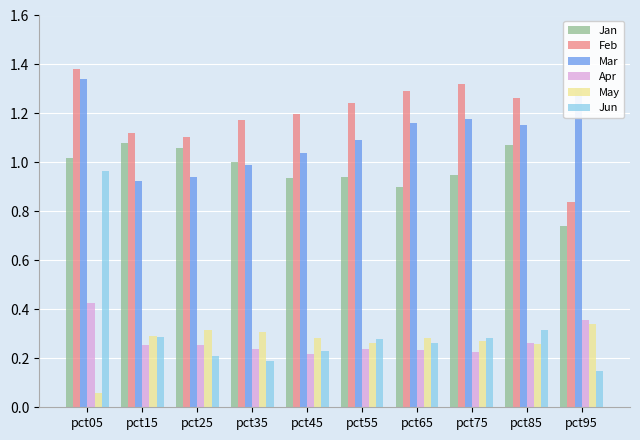

How many groups of bars are there?

10